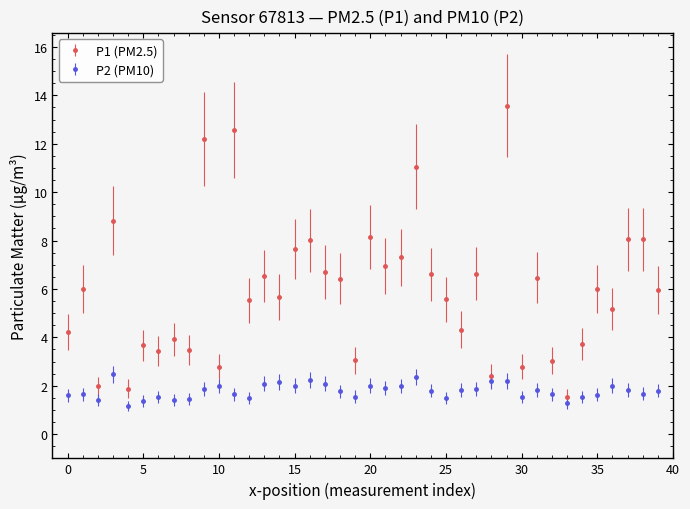

What is the value of the P1 (PM2.5) point at the 36th from the left?

6.0